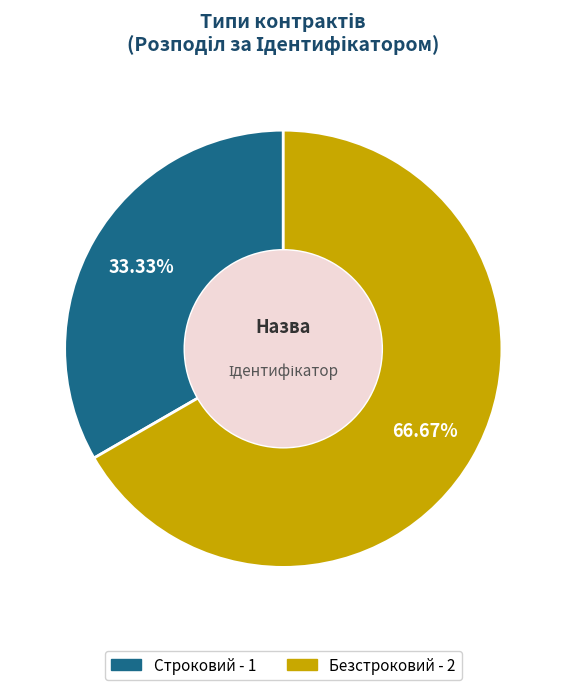

What percentage is the Строковий slice, to the nearest percent?

33%